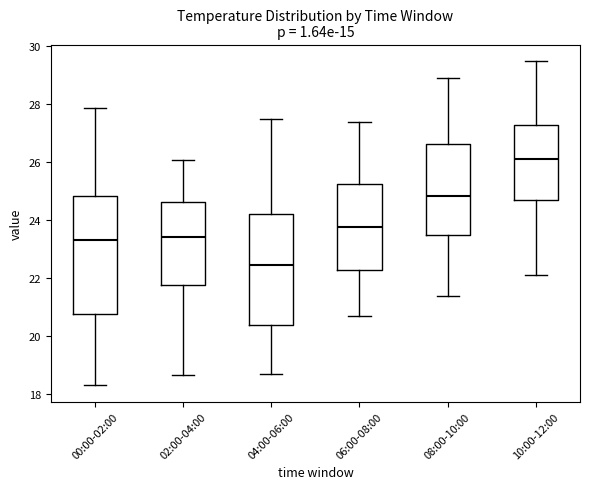

Which box has the highest median line?

10:00-12:00